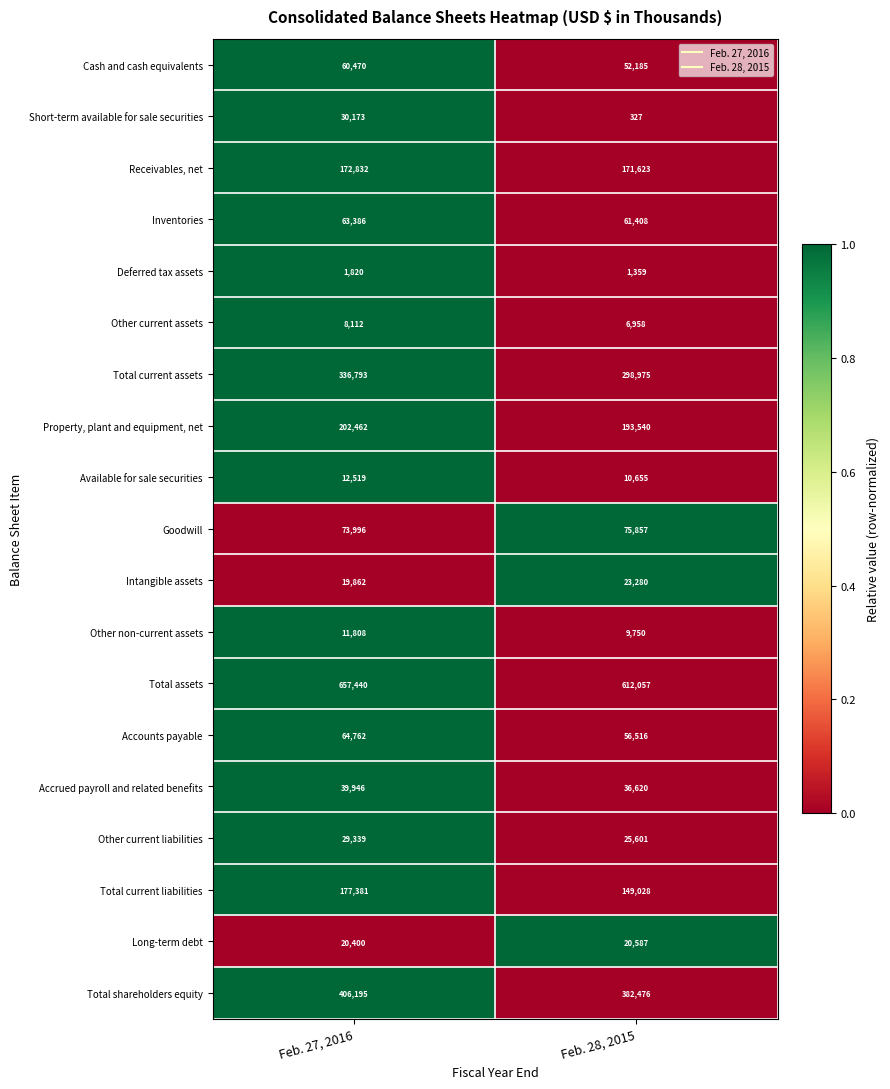

What is the sum of all Accounts payable values?

121278